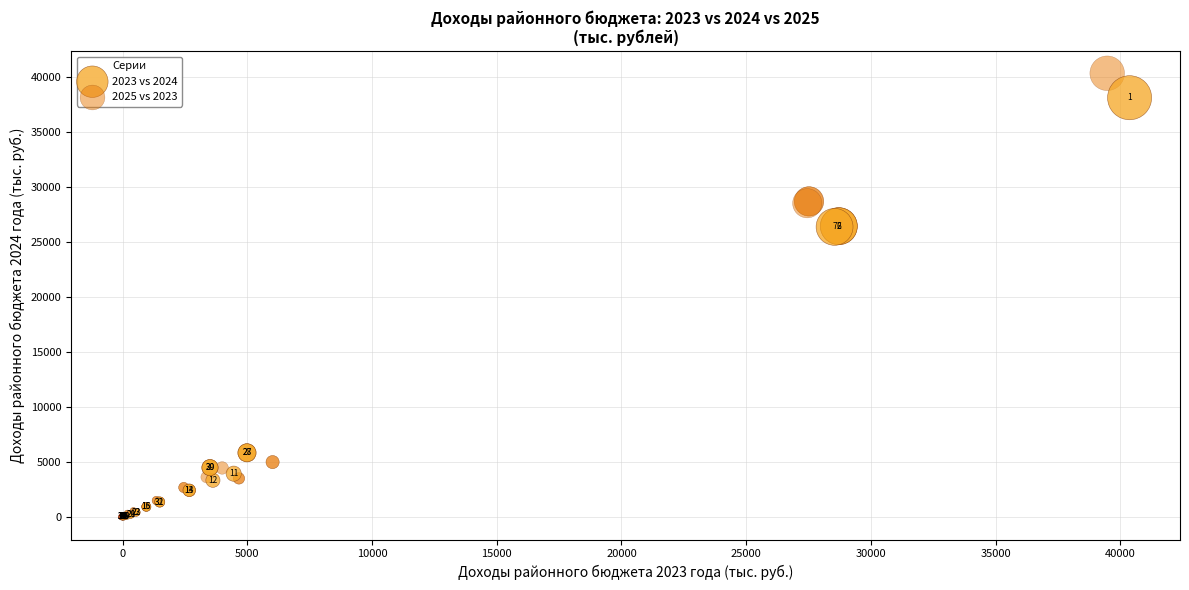

Which series has the widest spread of Y values?

2025 vs 2023